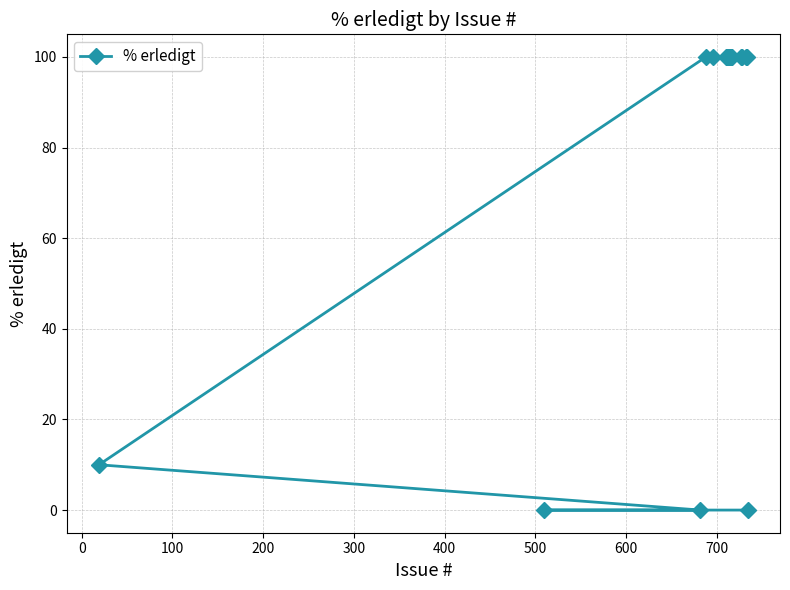

Reading left to right, list all the values displayed in this chart.

10	0	0	100	100	100	100	100	100	100	100	100	100	100	100	100	0